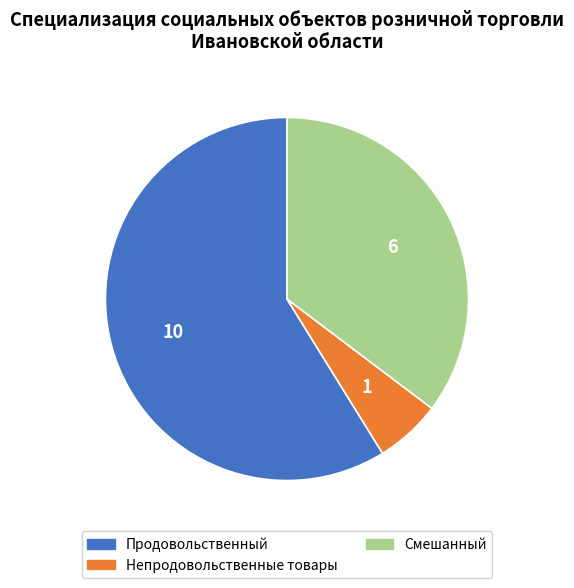

How many segments does this pie chart have?

3